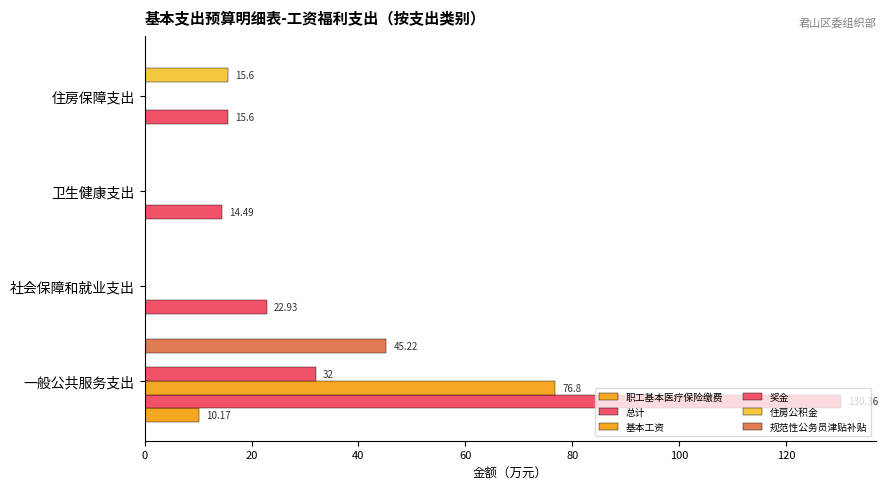

How many categories are shown in the chart?

4